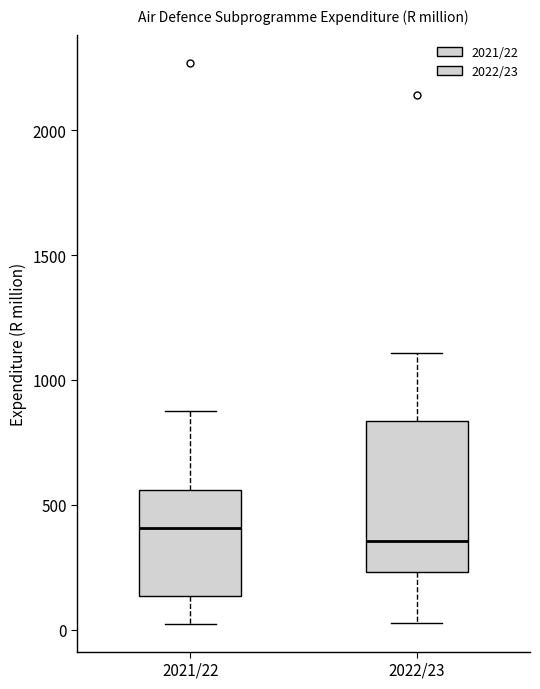

Comparing the boxes themselves (not the whiskers), which one is the tallest?

2022/23